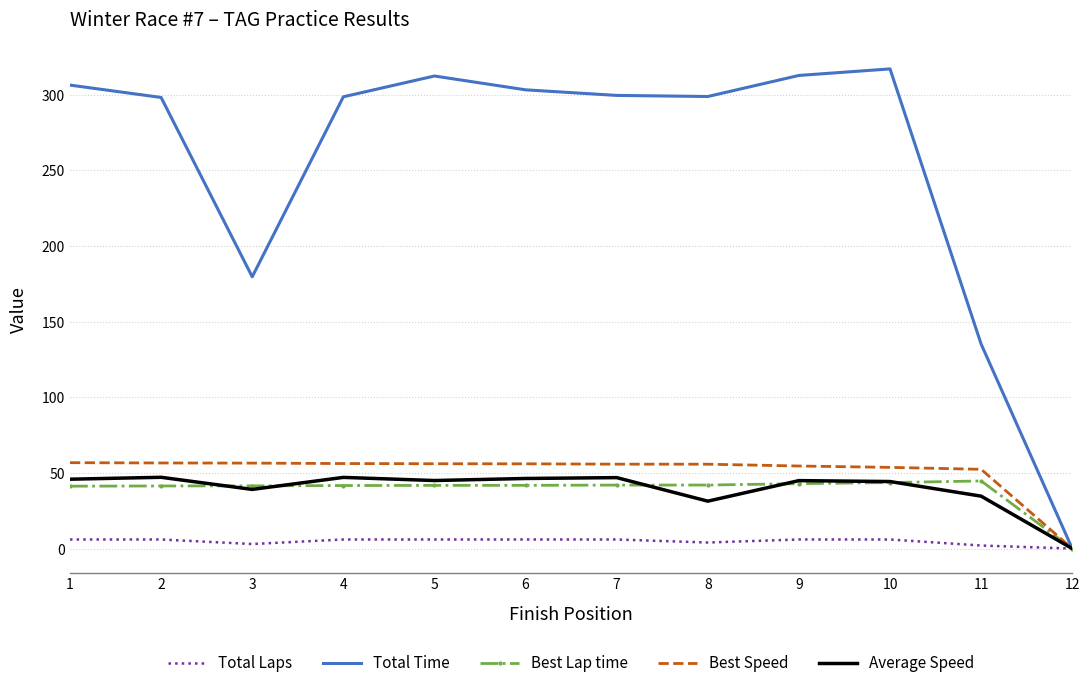

Which series has the largest total across all categories?

Total Time